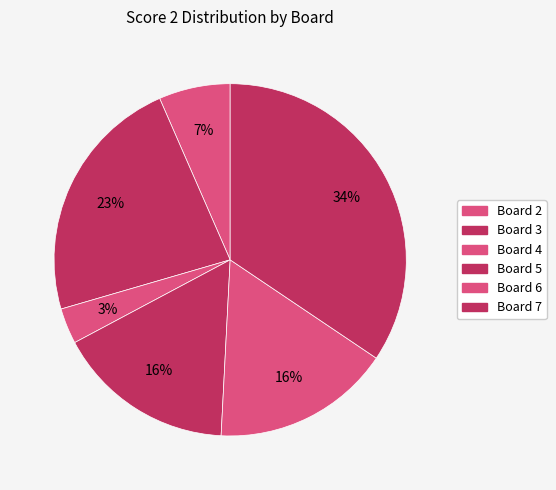

How many slices are in this pie chart?

6